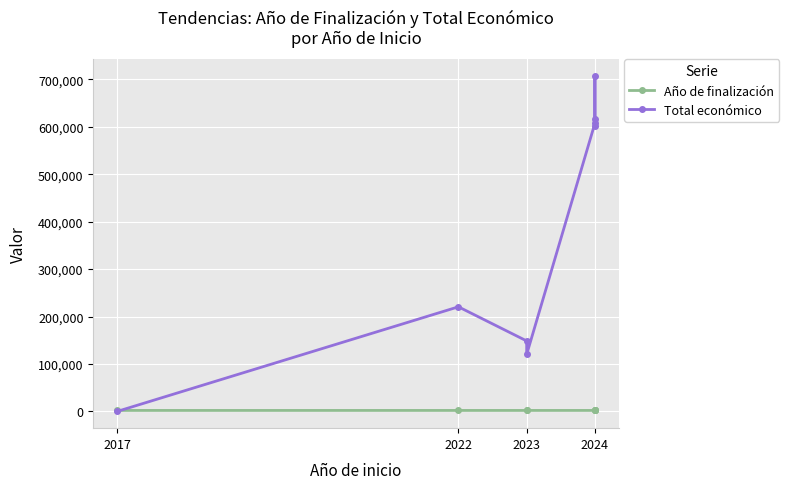

What is the spread (max minus min) of values at 2023?

146508.0